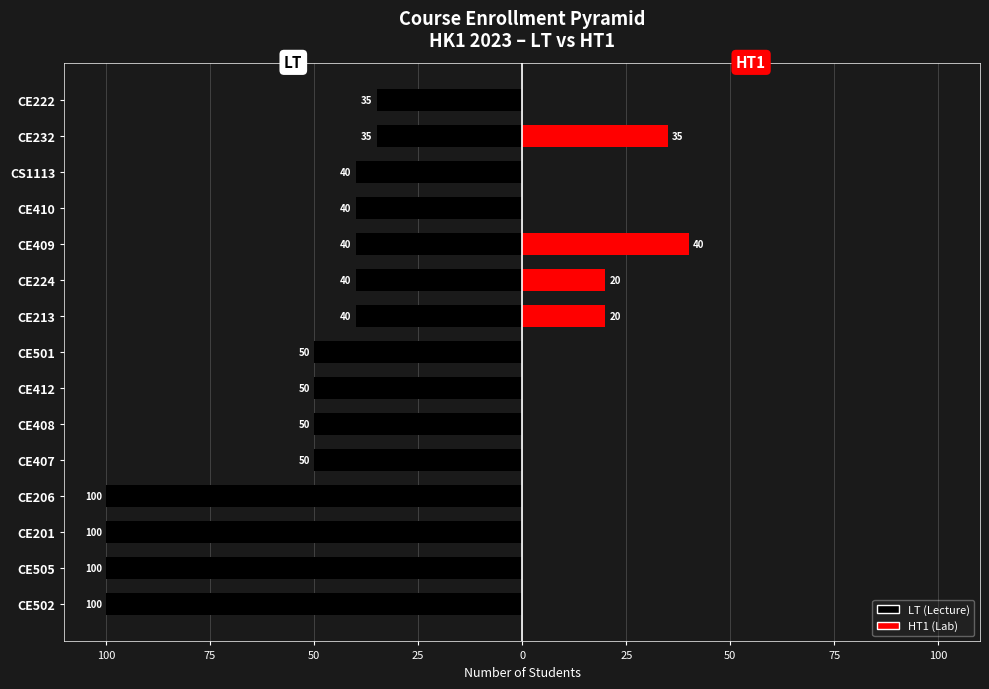

What is the difference between the second highest and minimum values in the HT1 (Lab) series?

35